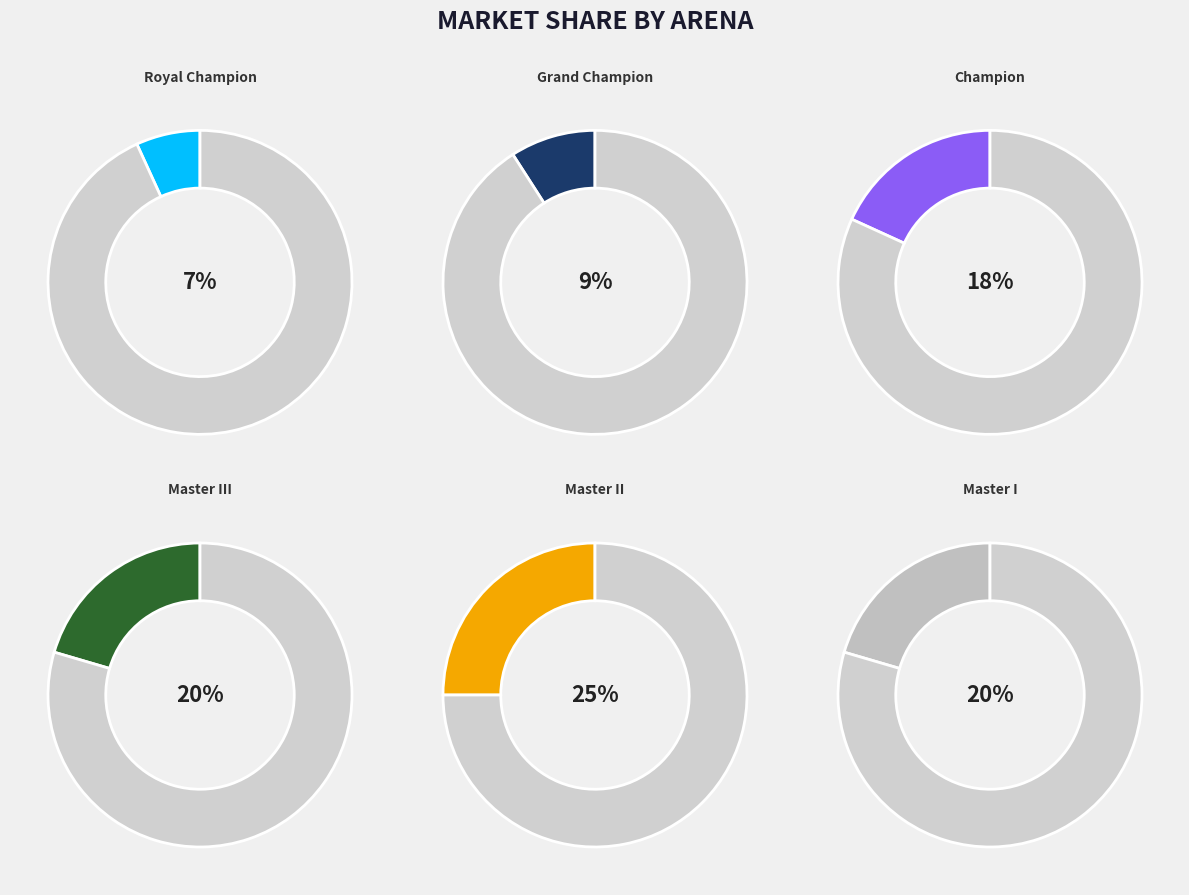

What is the smallest slice in the pie chart?

Royal Champion